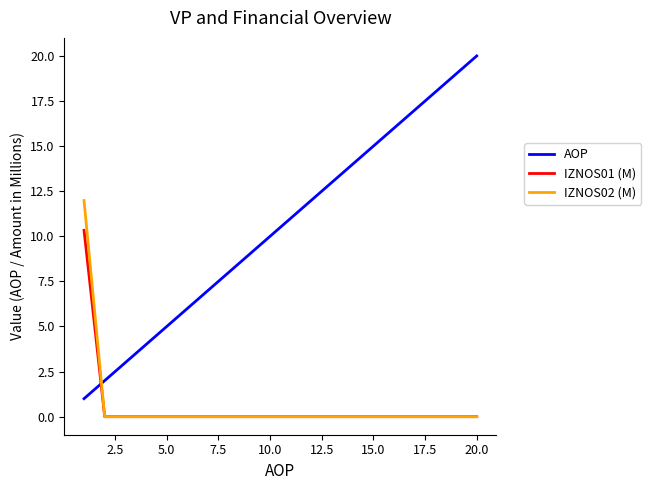

Rank the series by their maximum value, from highest to lowest.

AOP, IZNOS02 (M), IZNOS01 (M)